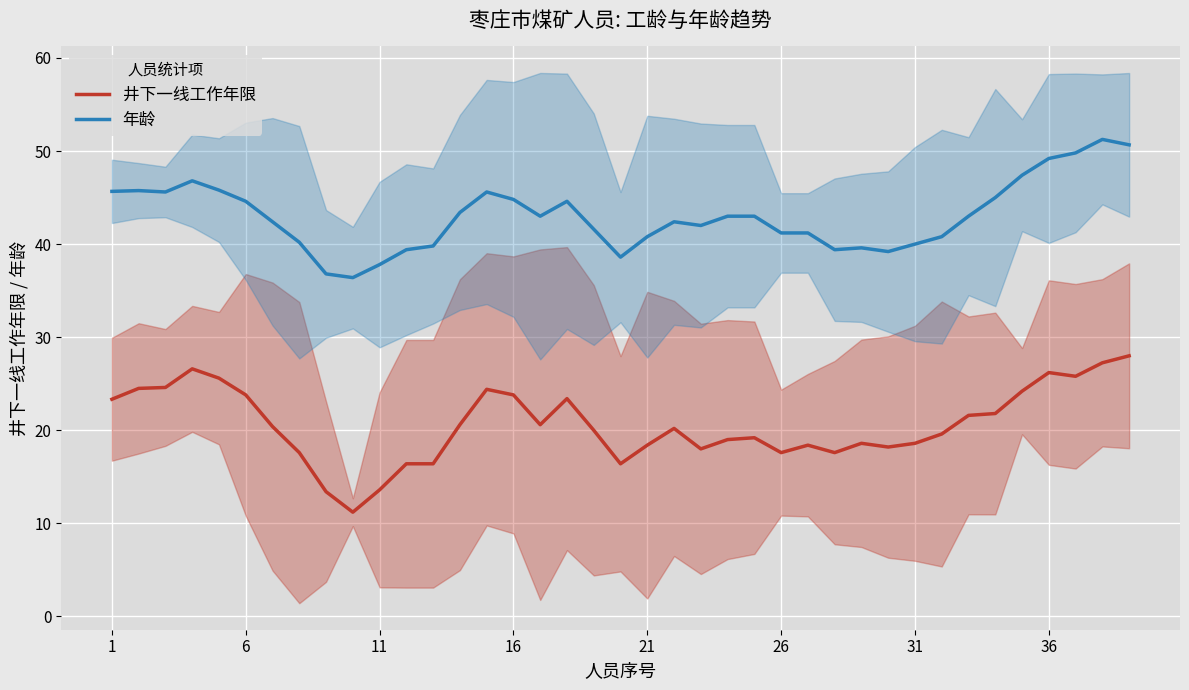

Is this an area chart (filled region under the line)?

No